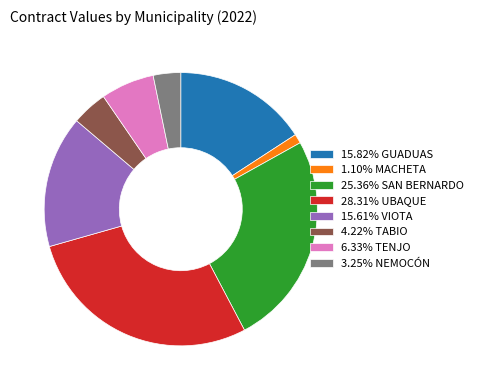

Does any single category account for the majority?

No